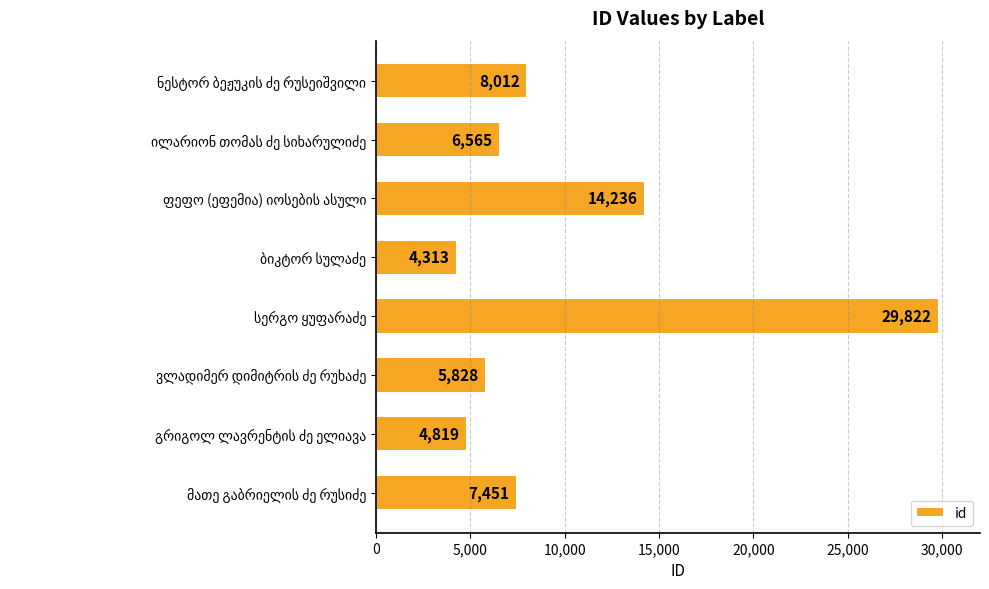

What is the value of the 2nd bar from the top?

6565